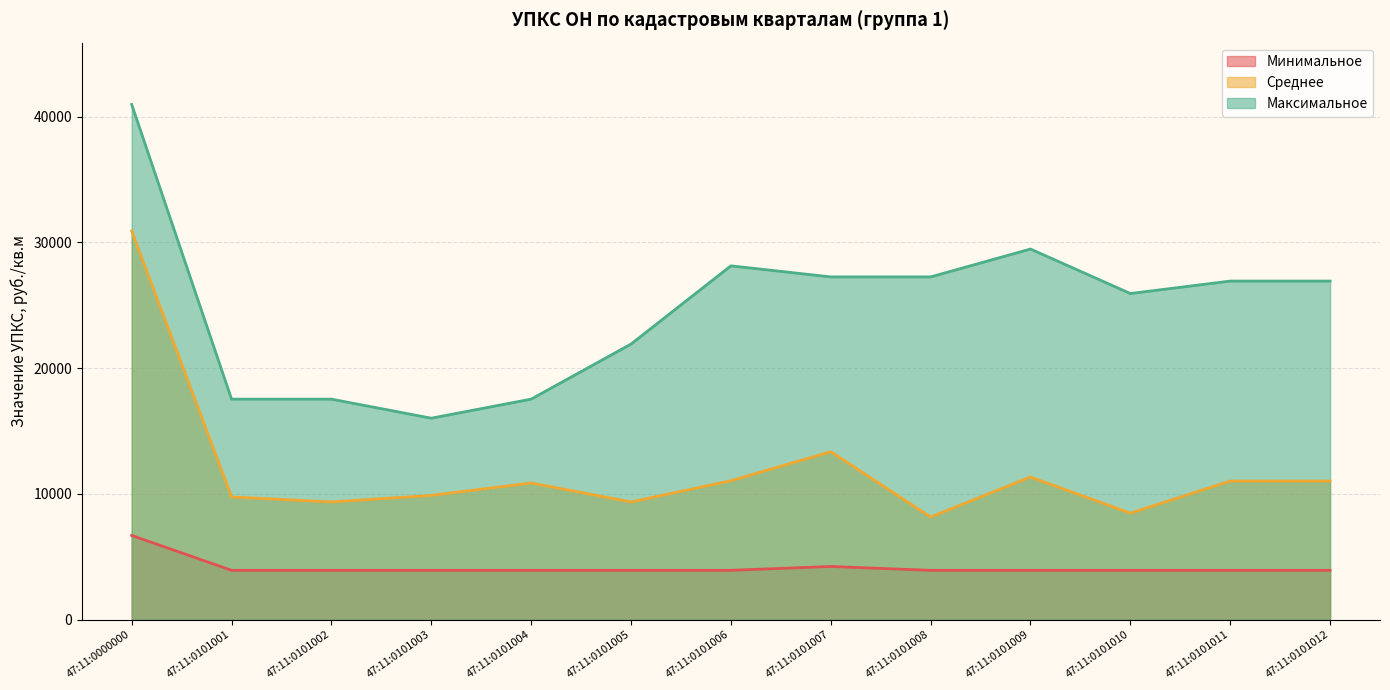

What is the difference between the Среднее values at 47:11:0101001 and 47:11:0101005?

395.9